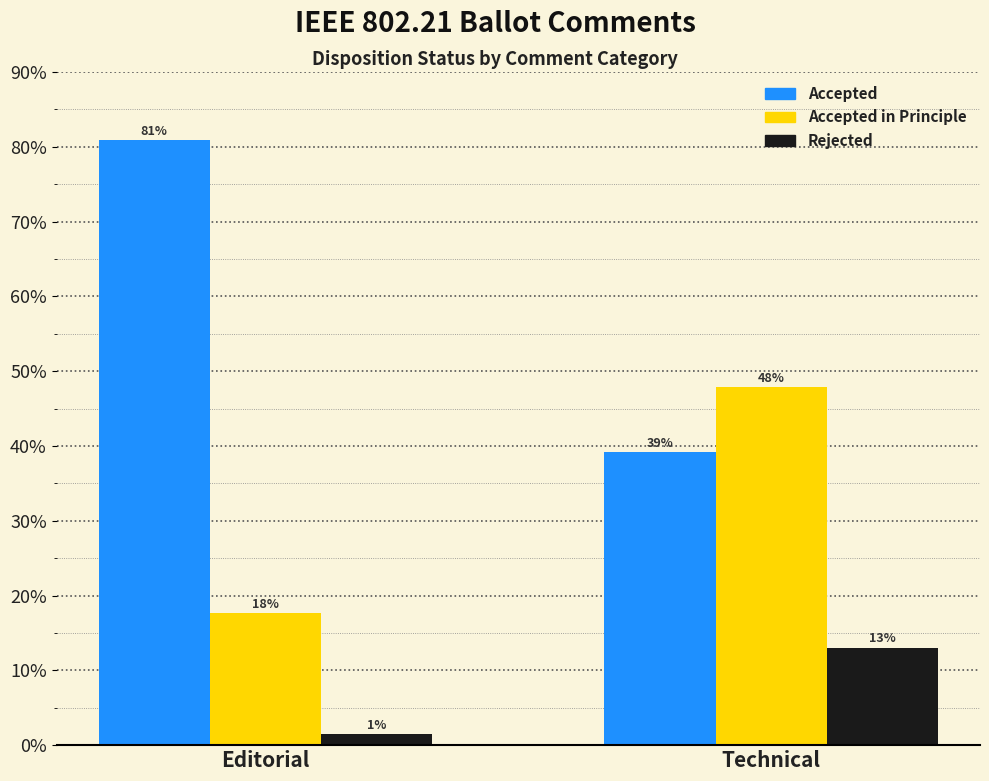

What is the maximum value shown in the chart?

80.9